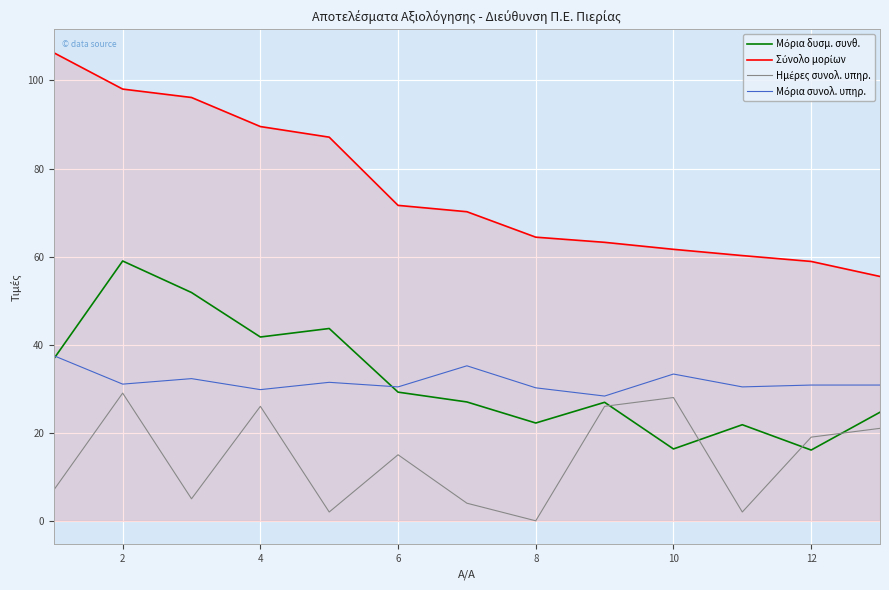

What is the maximum value shown in the chart?

106.3